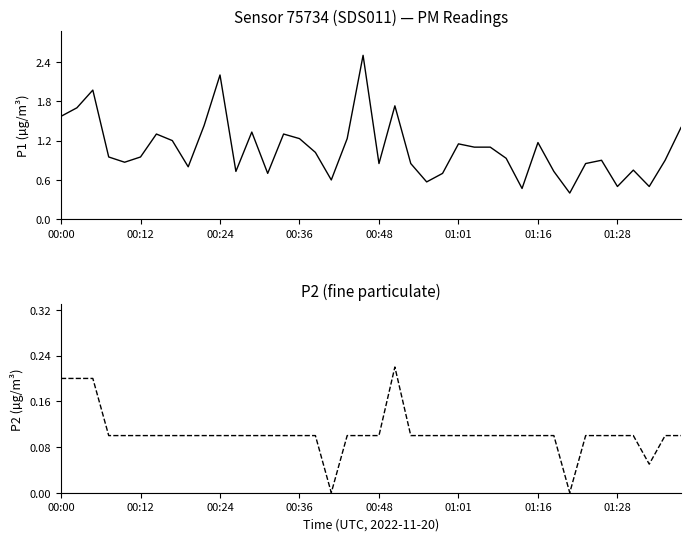

How many data points in P2 are above 0?

38